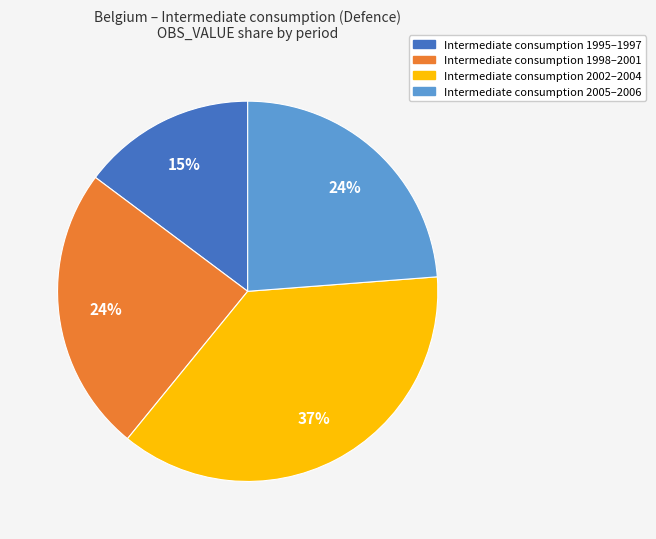

Is there any slice that represents more than half of the pie?

No